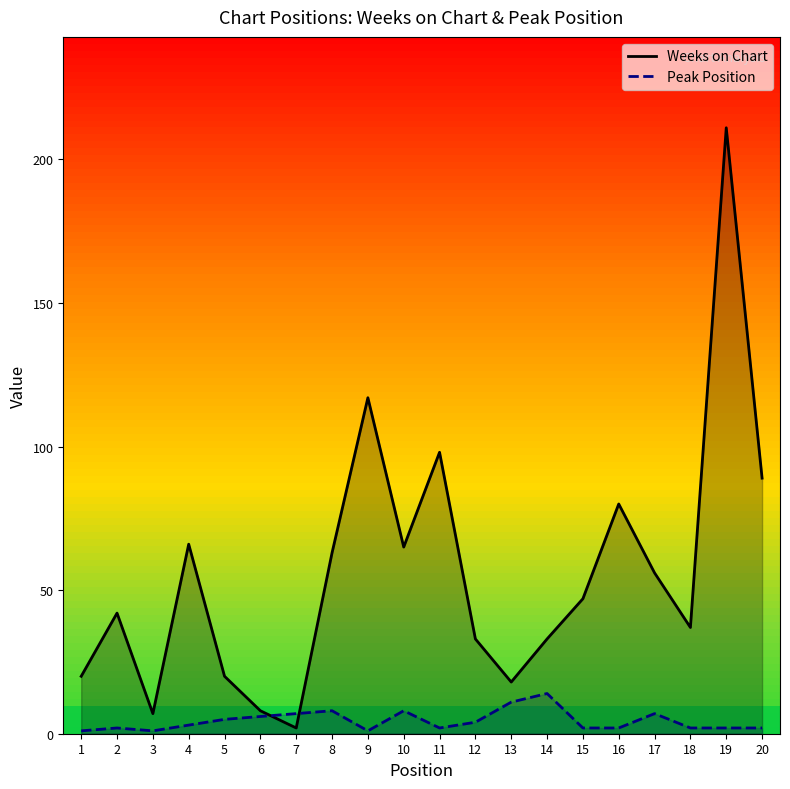

What is the total value across all series at 15?

49